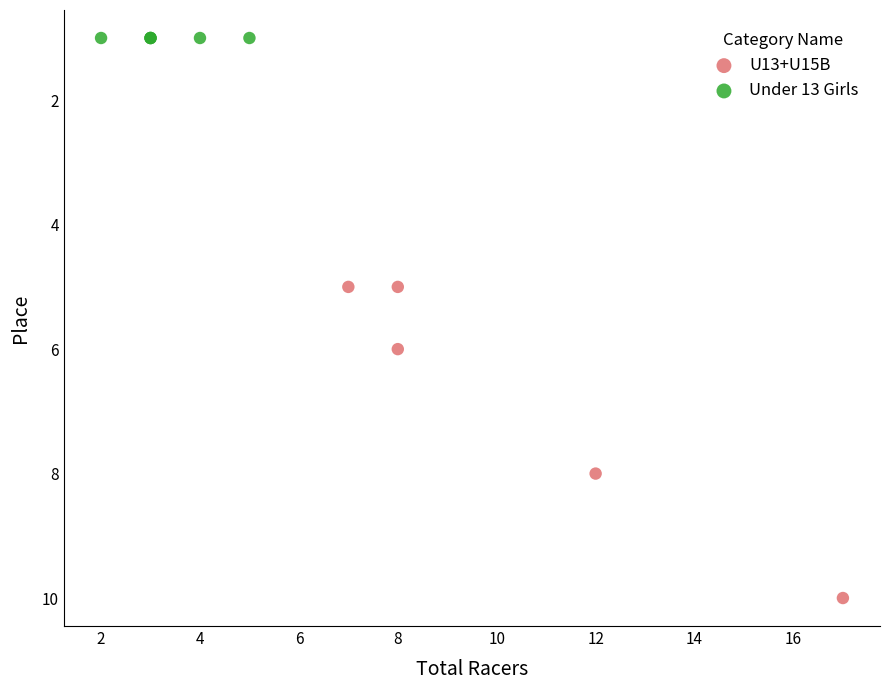

Which series contains the lowest Y value?

Under 13 Girls